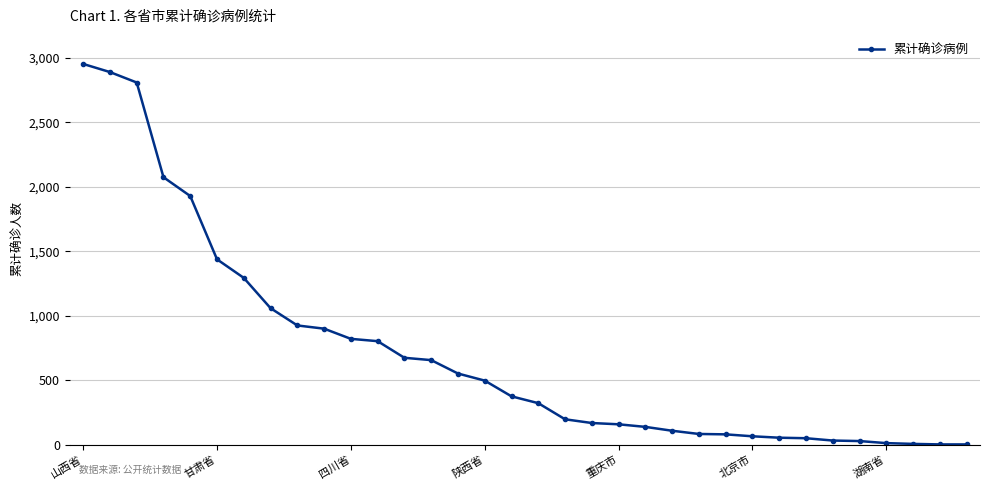

What is the sum of all values?

24124